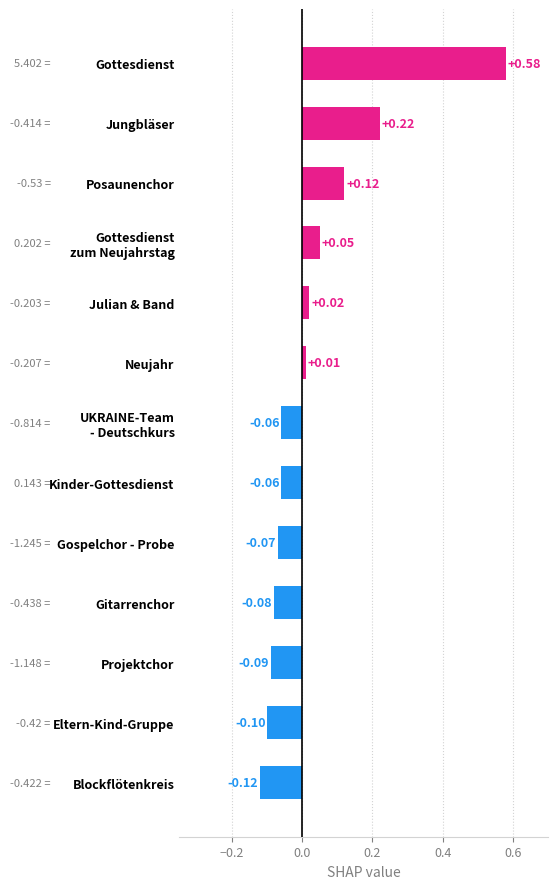

What is the label of the 4th bar from the bottom?

Gitarrenchor